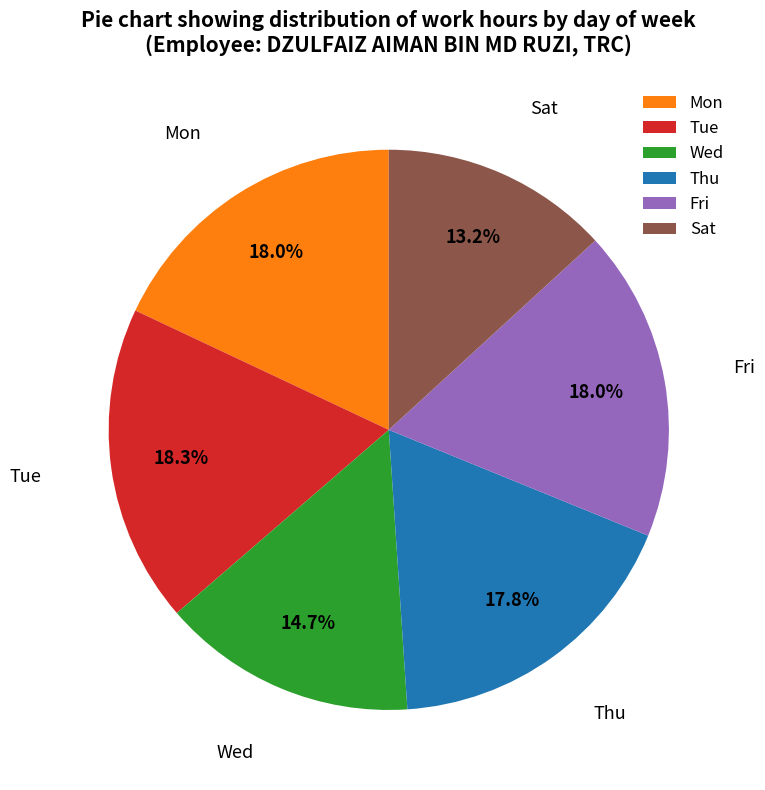

Which slice is the smallest?

Sat